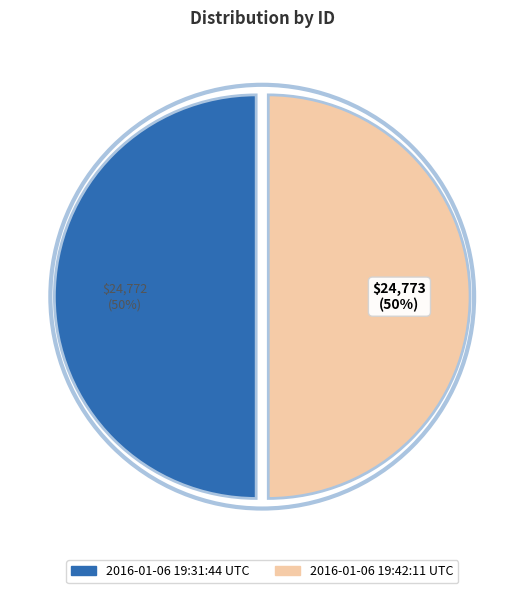

What is the ratio of the value at 2016-01-06 19:31:44 UTC to the value at 2016-01-06 19:42:11 UTC?

1.0